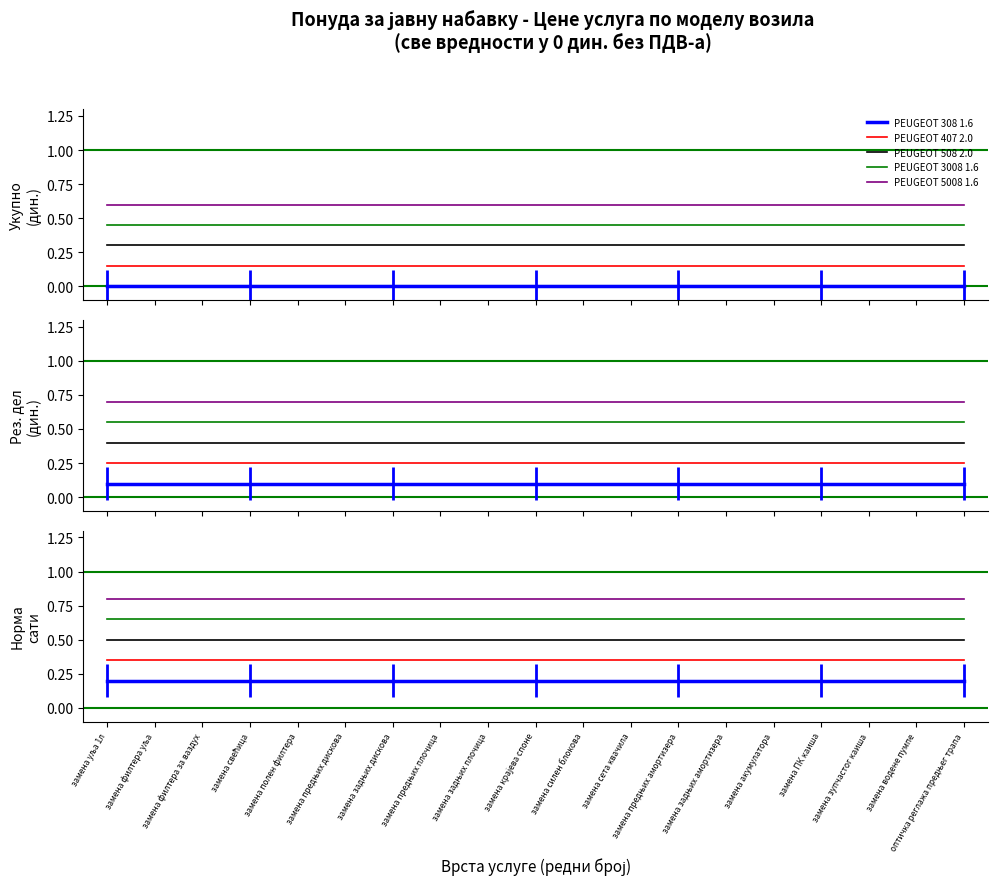

What is the label of the 7th point from the right?

замена предњих амортизера